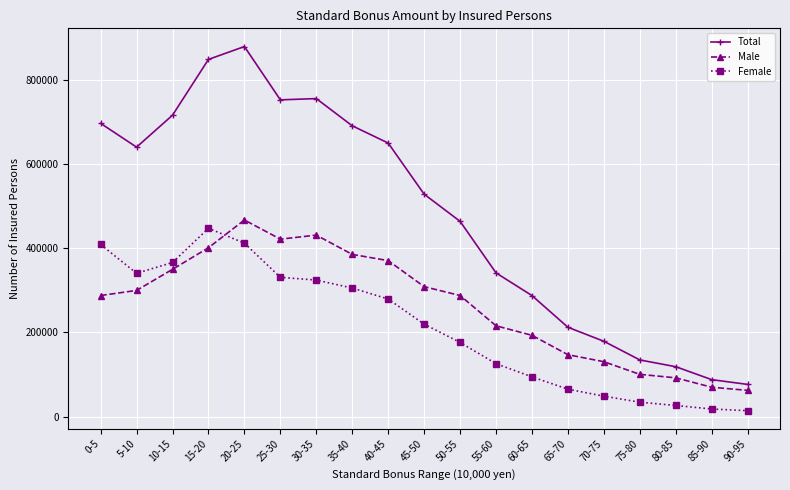

True or false: Male has more than 0 points higher than both neighbors.

True